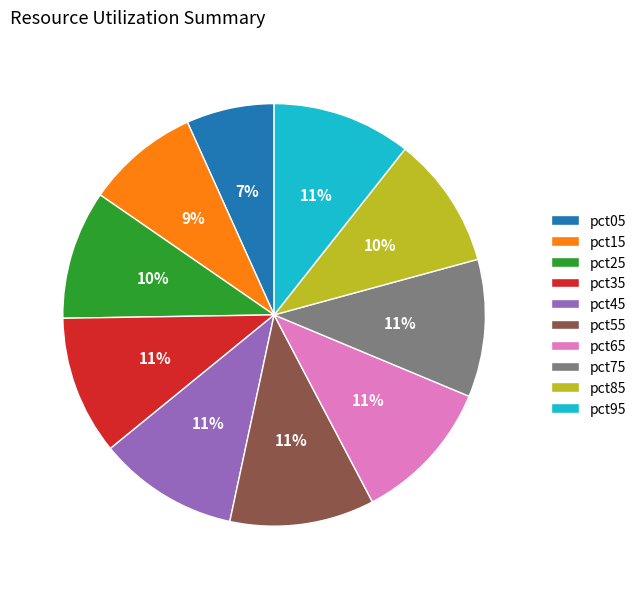

Between pct45 and pct05, which is larger?

pct45